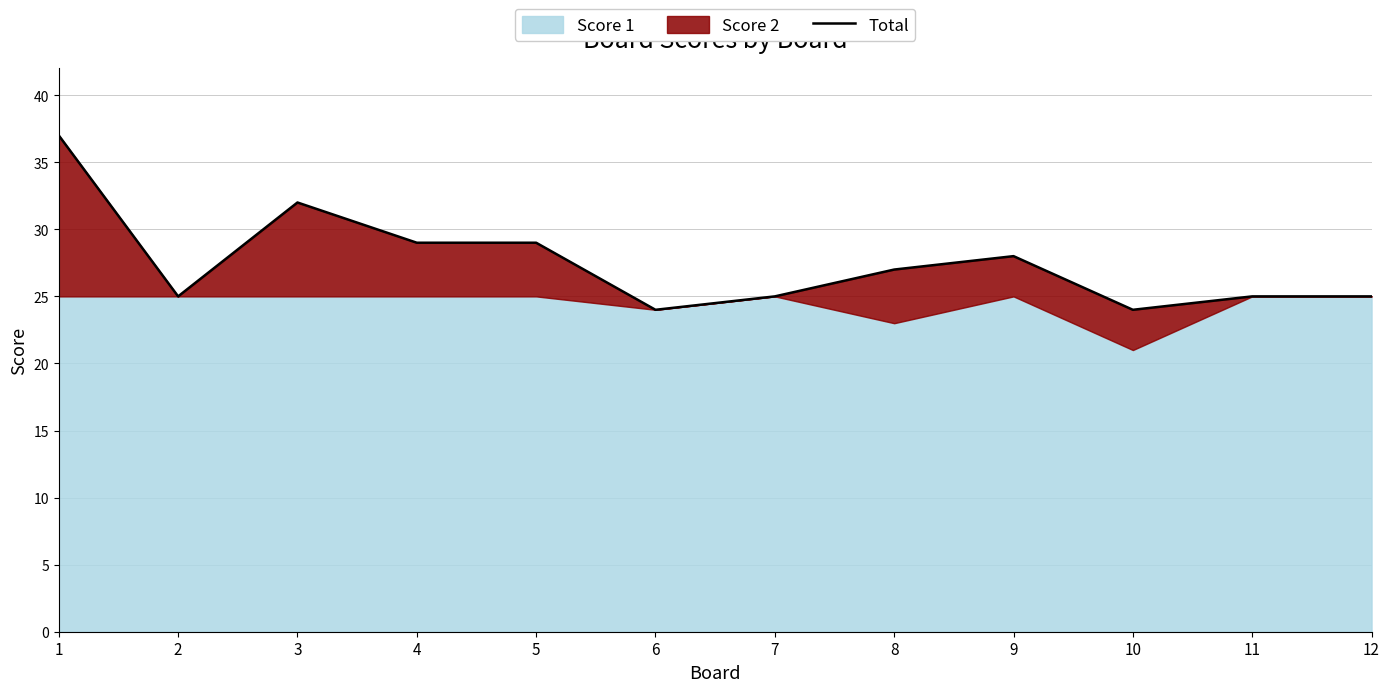

How many categories are shown in the chart?

12